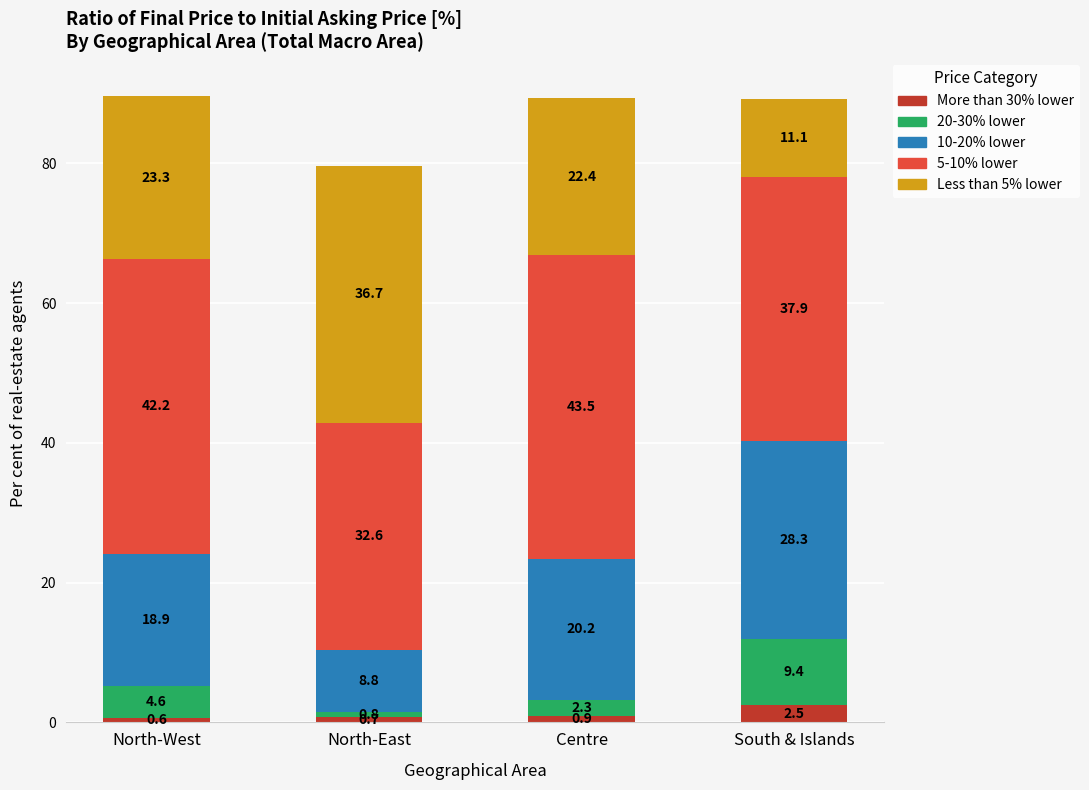

Reading left to right, transcribe the values for More than 30% lower.

North-West=0.6	North-East=0.7	Centre=0.9	South & Islands=2.5